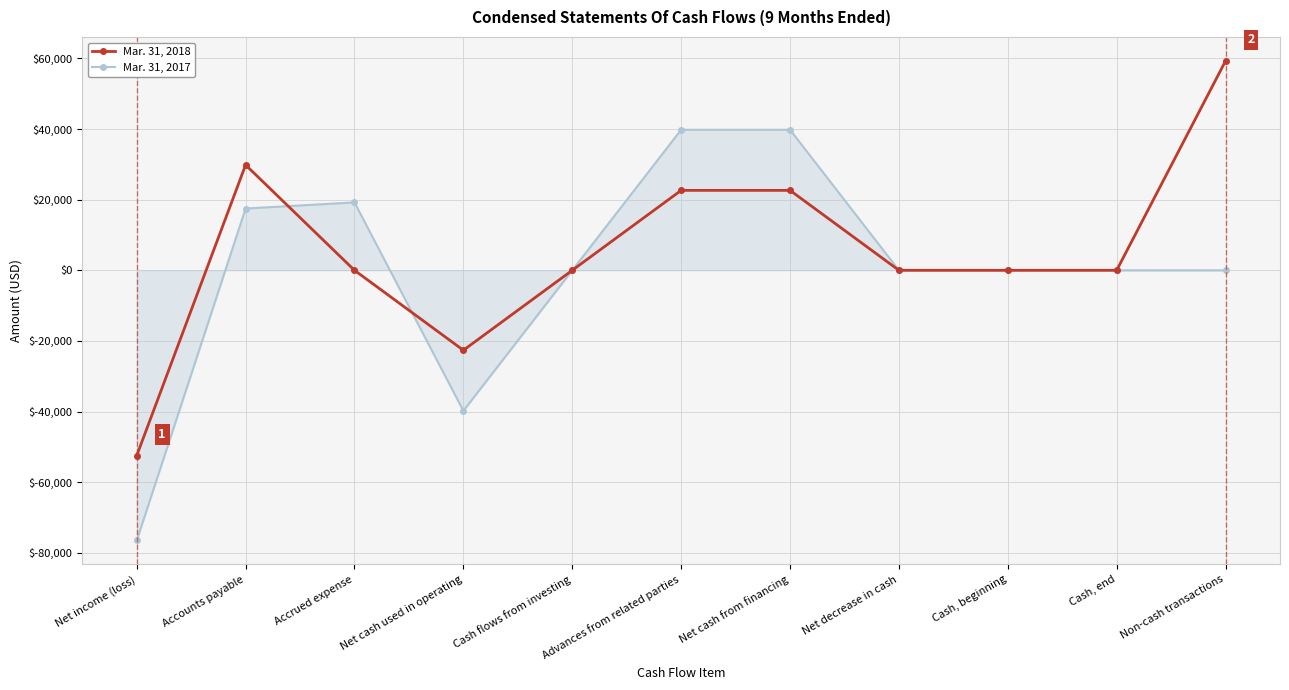

What is the label of the 7th point from the right?

Cash flows from investing